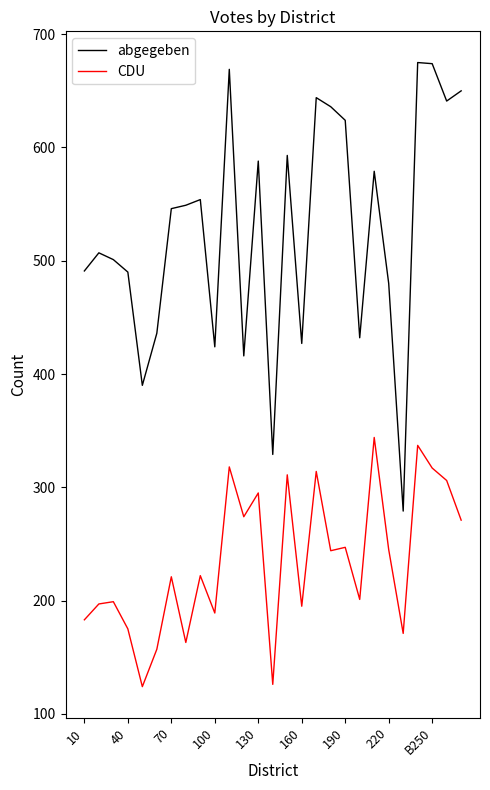

Which series has the widest spread of values?

abgegeben